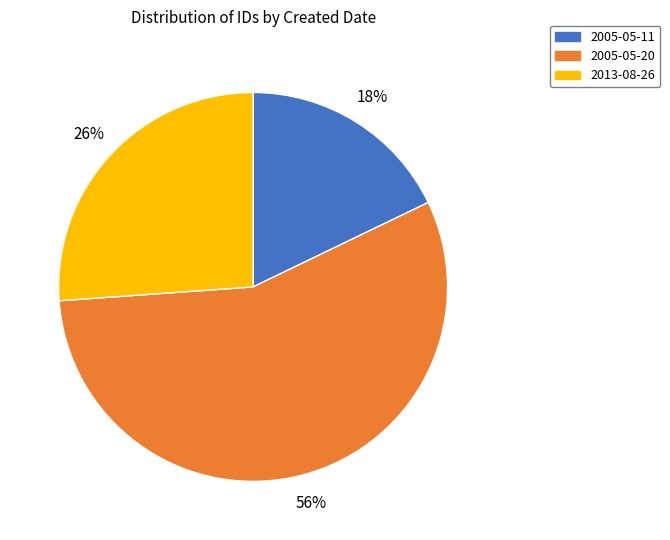

Count the number of slices in the pie.

3